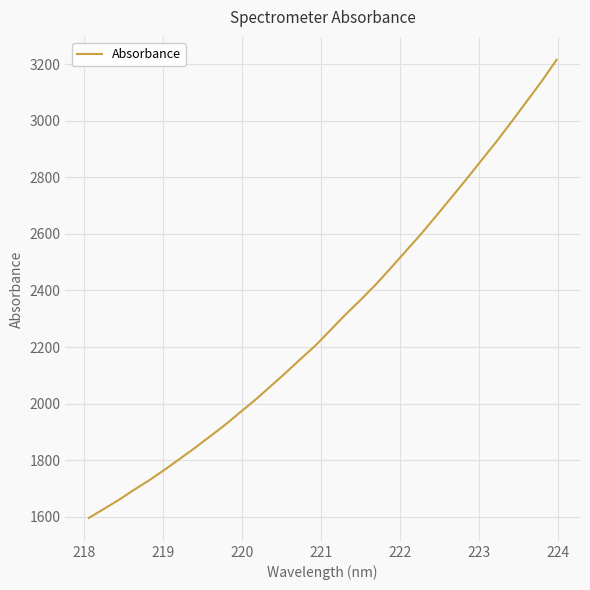

Does the chart have visible grid lines?

Yes